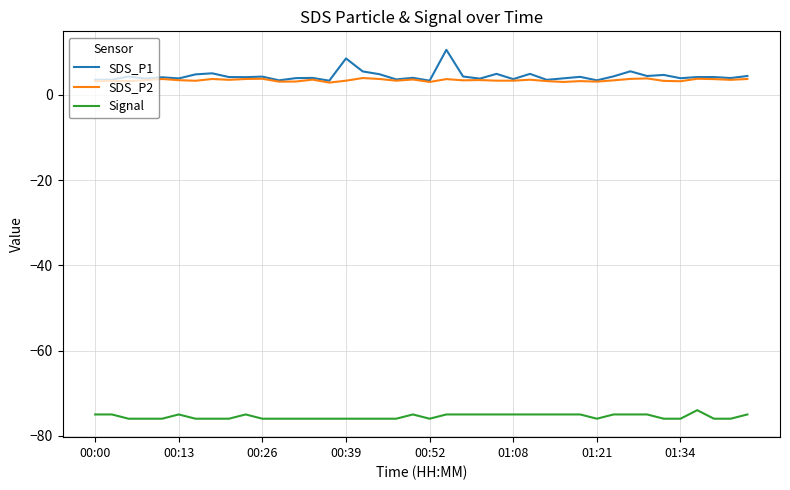

True or false: Signal has more than 2 points higher than both neighbors.

True